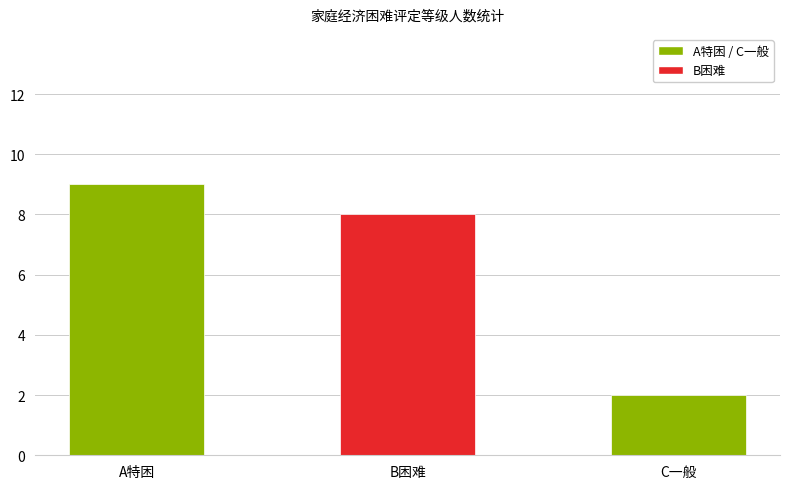

What is the minimum value shown in the chart?

2